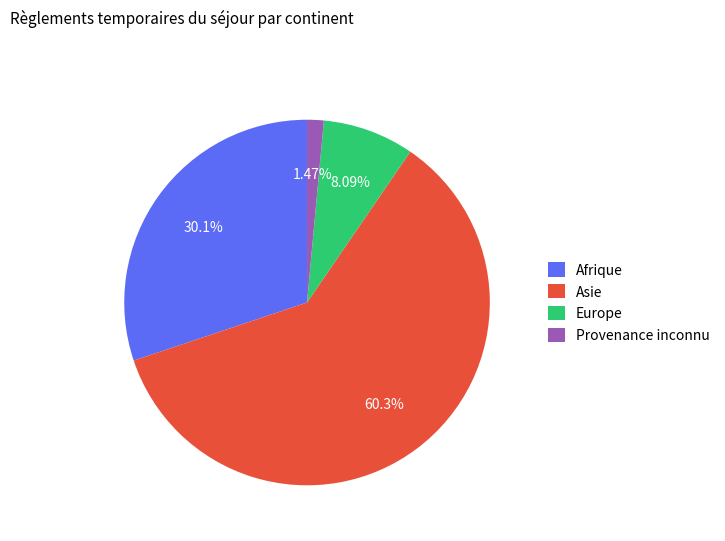

How many segments does this pie chart have?

4